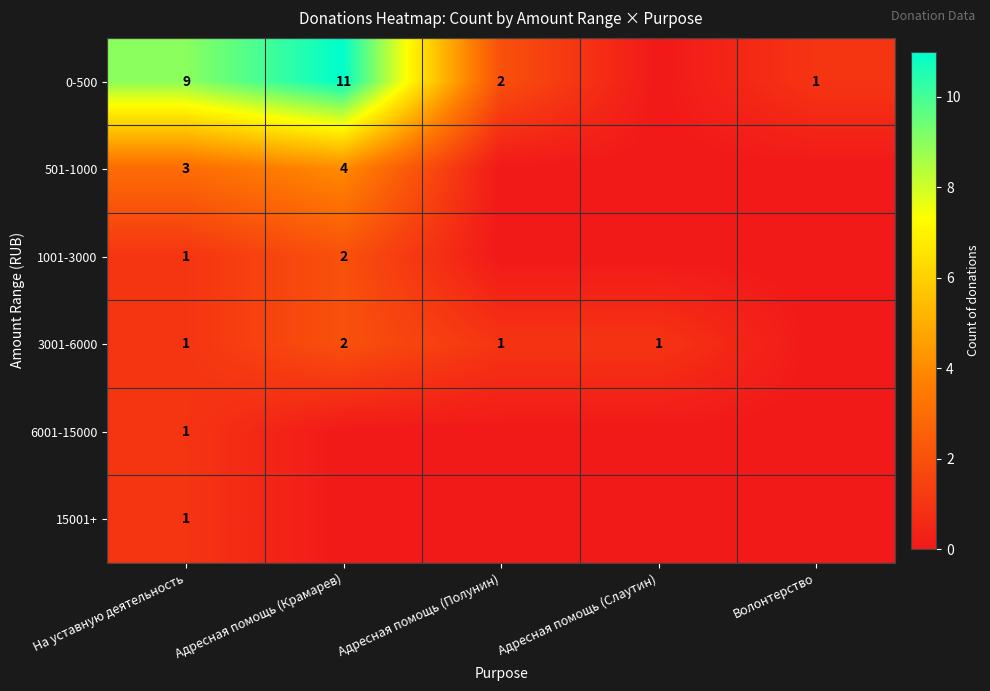

What is the spread (max minus min) of values at На уставную деятельность?

8